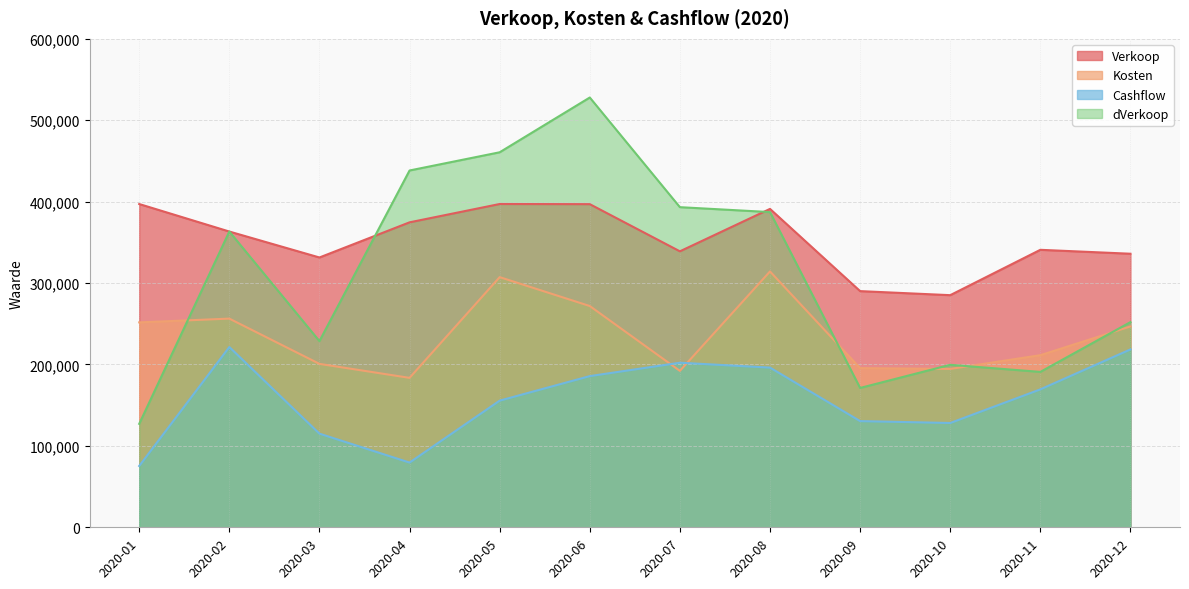

Where does the dVerkoop series first go above 363300?

2020-04